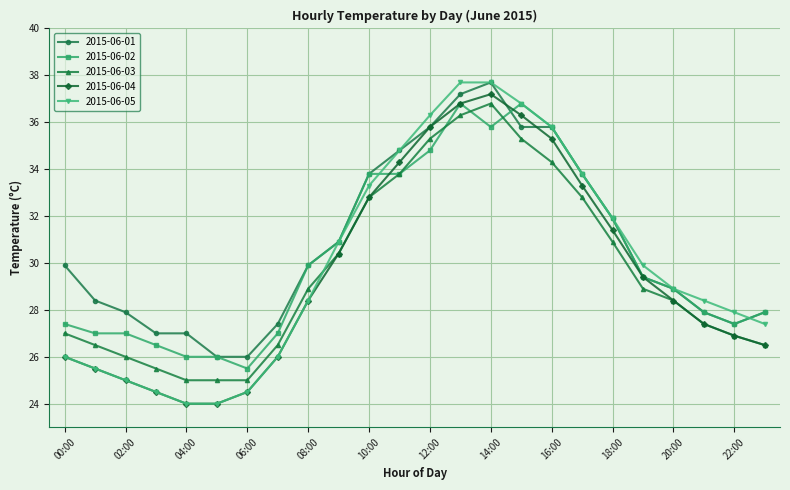

True or false: 2015-06-03 and 2015-06-01 intersect in this chart.

False